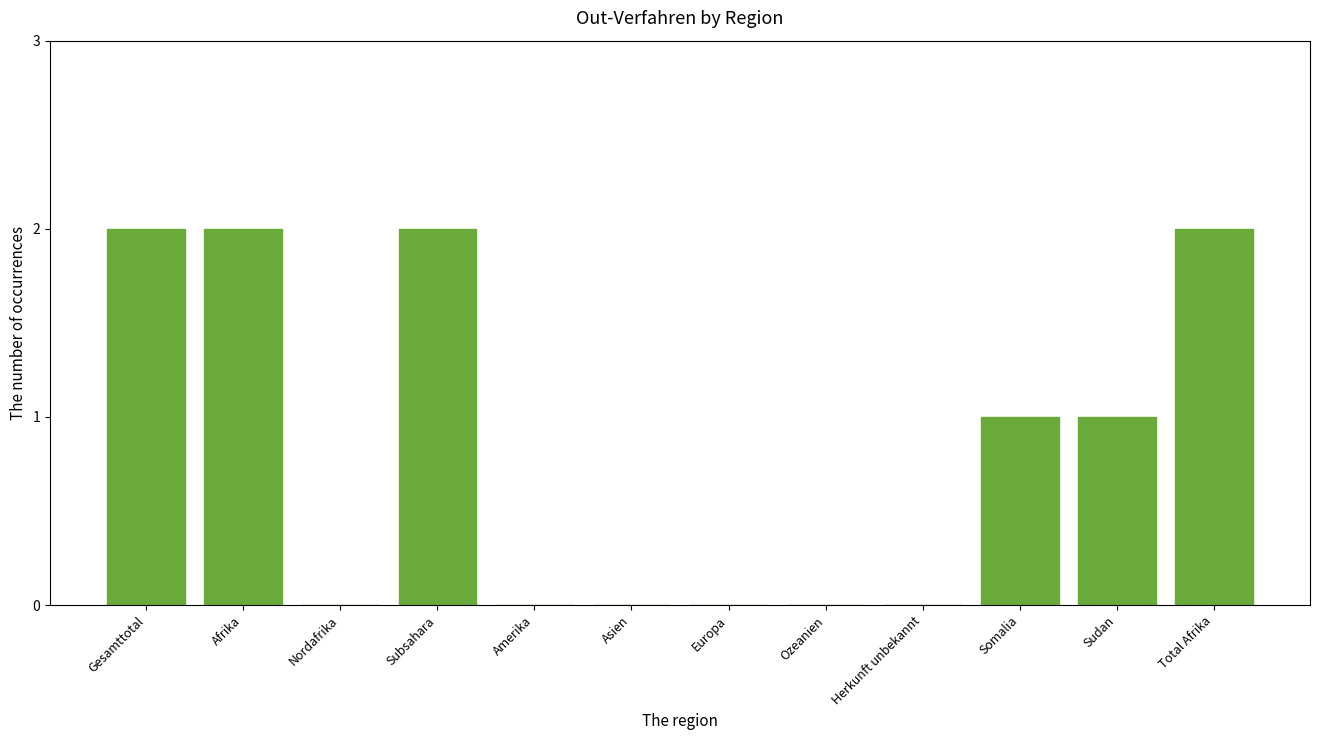

Reading right to left, extract all data points from this chart.

Total Afrika=2	Sudan=1	Somalia=1	Herkunft unbekannt=0	Ozeanien=0	Europa=0	Asien=0	Amerika=0	Subsahara=2	Nordafrika=0	Afrika=2	Gesamttotal=2